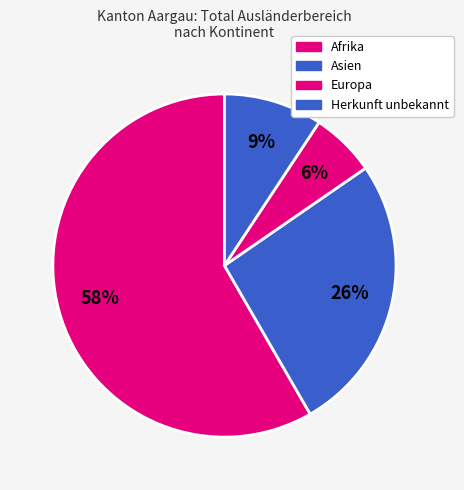

How many segments does this pie chart have?

4